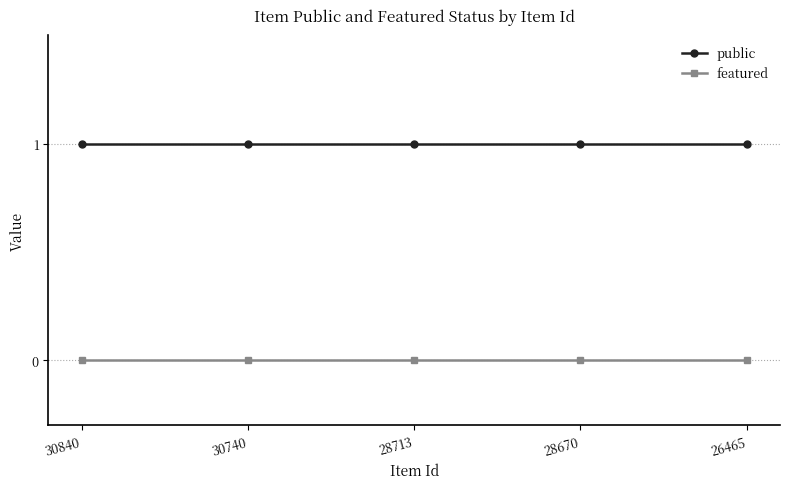

Does the chart have visible grid lines?

Yes